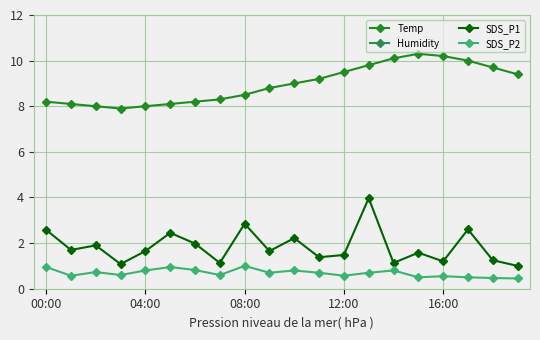

True or false: SDS_P2 and Humidity intersect in this chart.

False